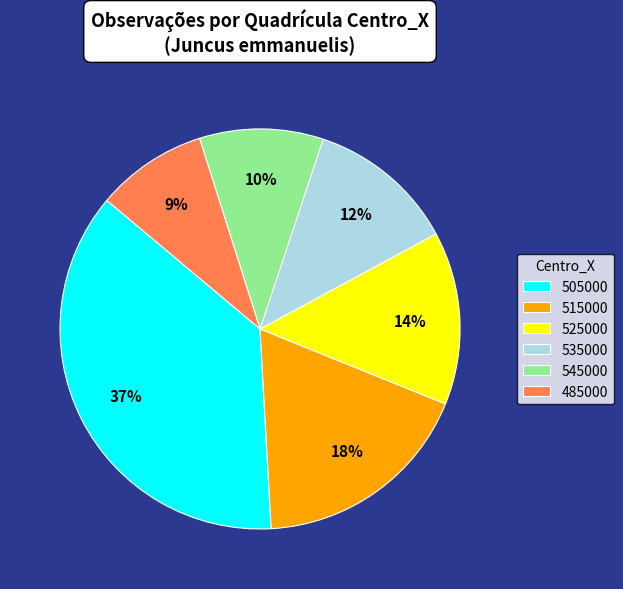

What is the ratio of the value at 515000 to the value at 505000?

0.5